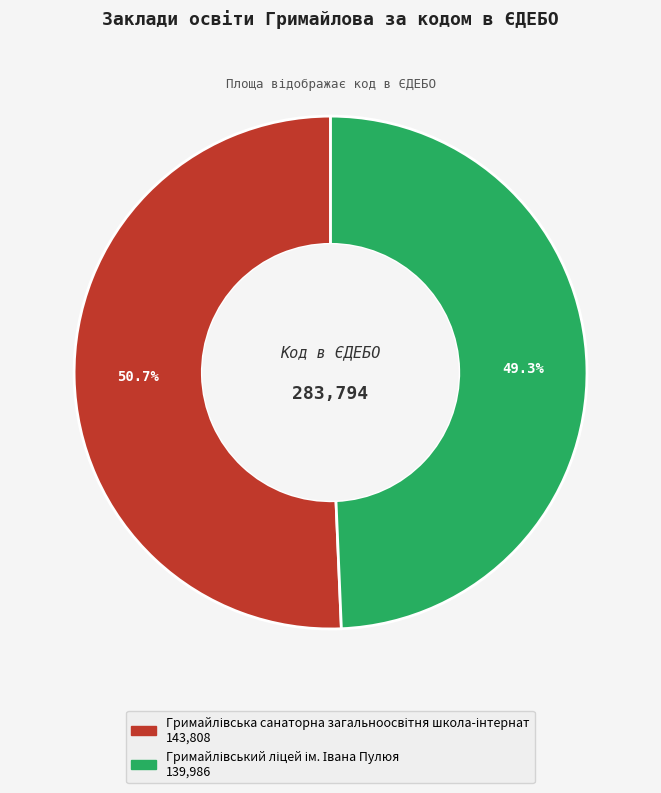

Is there any slice that represents more than half of the pie?

Yes